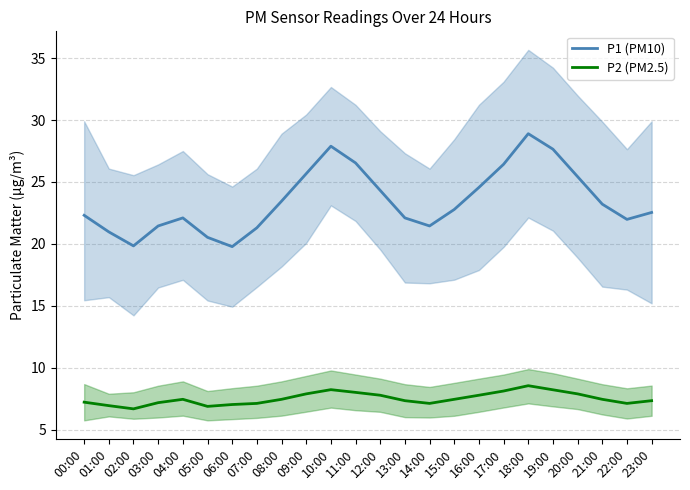

True or false: P2 (PM2.5) and P1 (PM10) cross at least once.

False